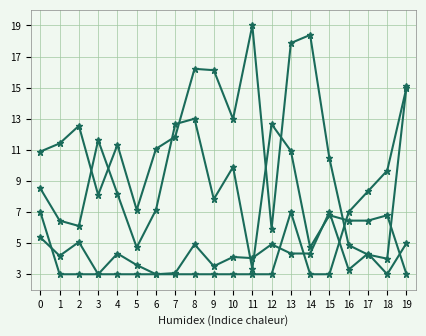

How many distinct data groups are displayed?

4